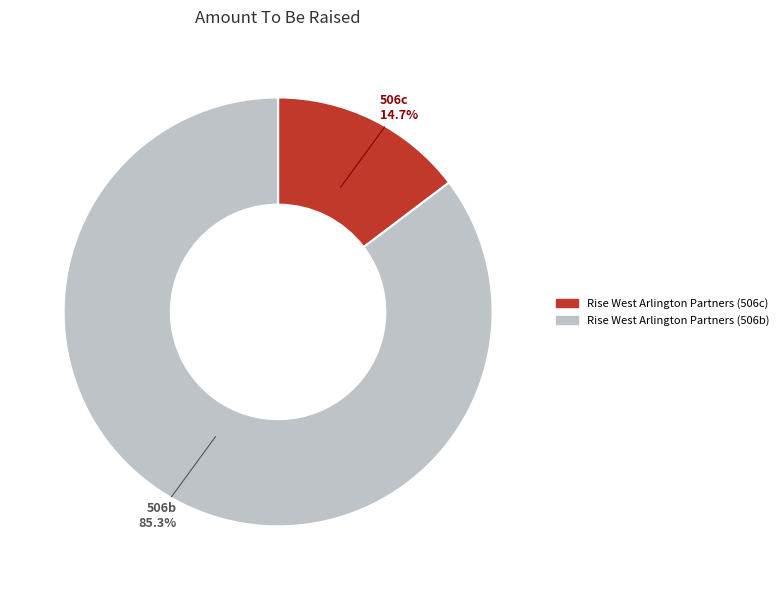

Which category has the smallest portion of the pie?

Rise West Arlington Partners (506c)